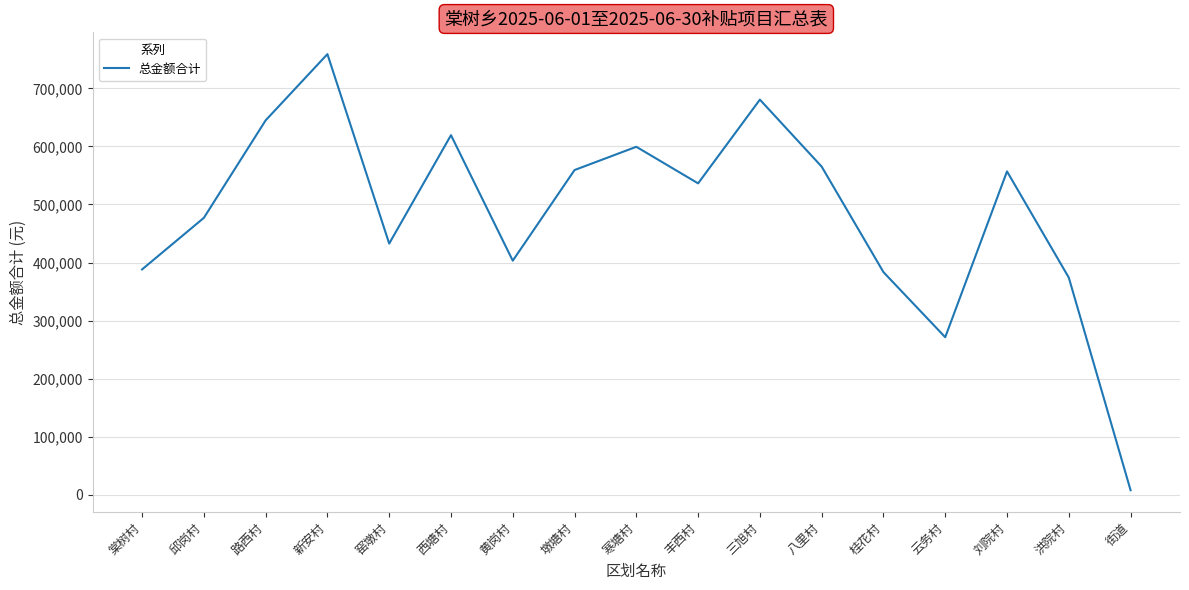

What is the sum of all values?

8258497.5